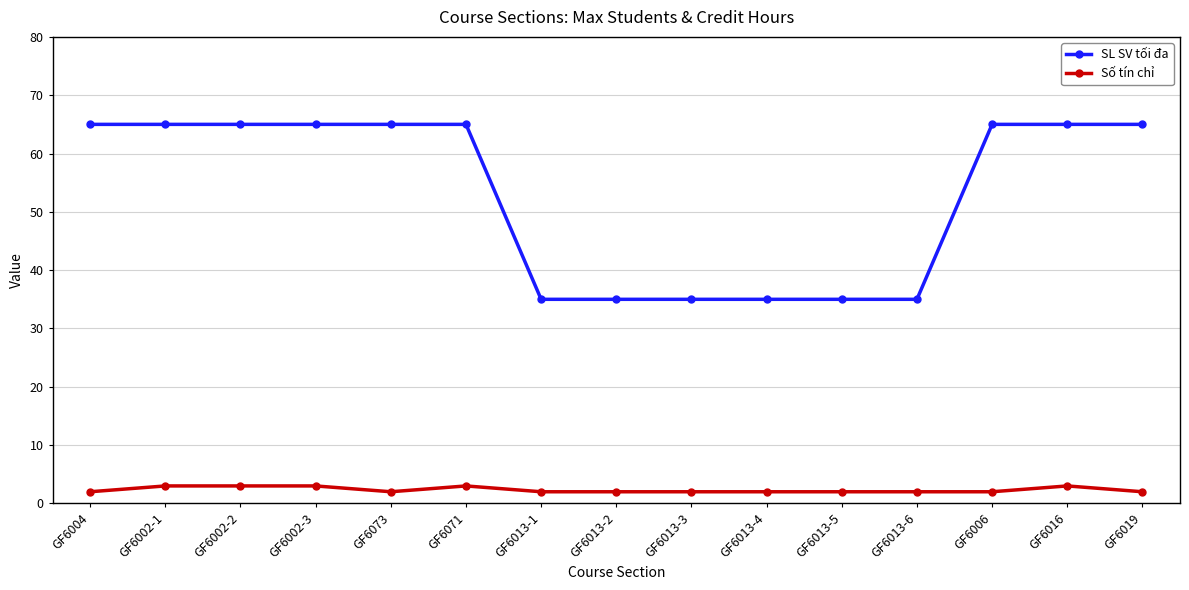

Is the value of Số tín chỉ at GF6002-1 greater than the value of SL SV tối đa at GF6013-6?

No